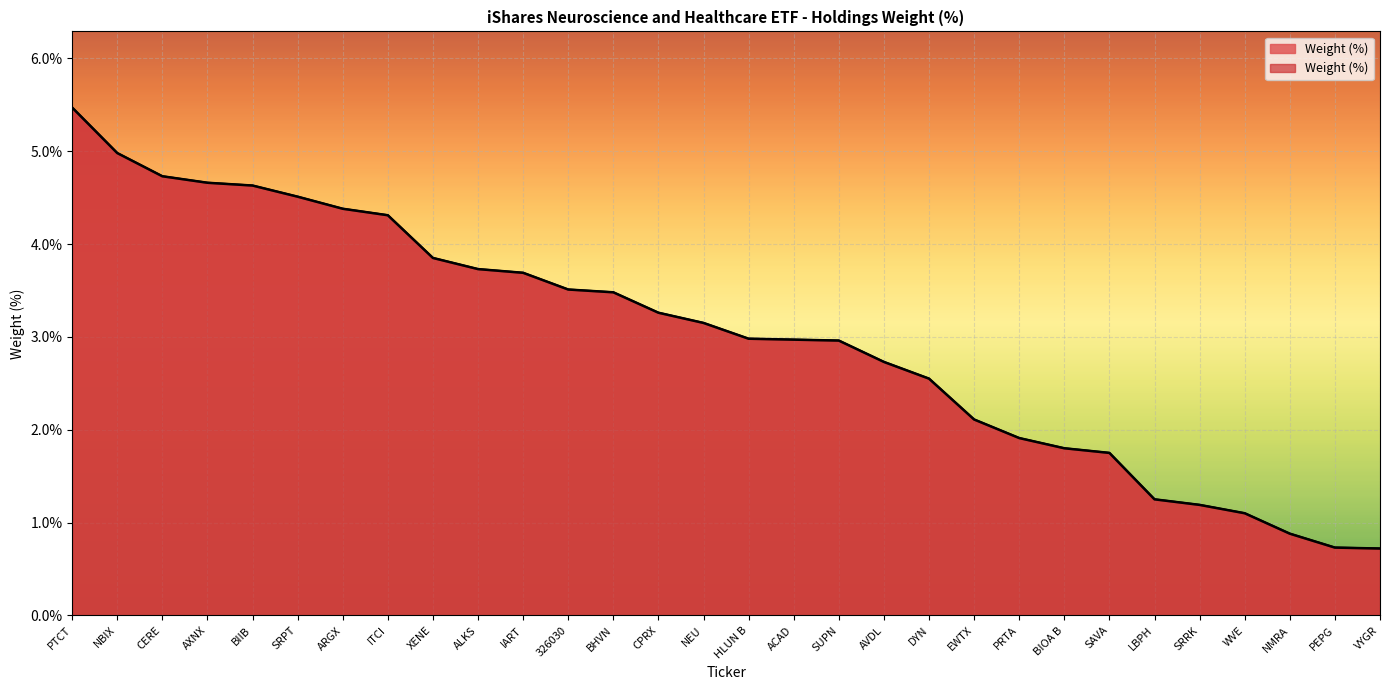

What is the minimum value shown in the chart?

0.7